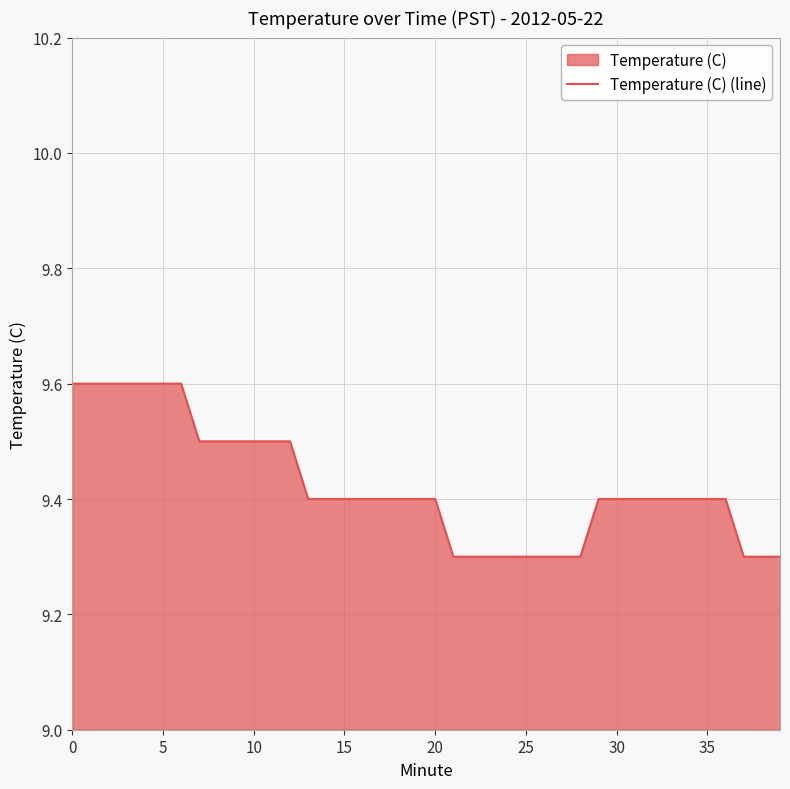

What is the maximum value shown in the chart?

9.6